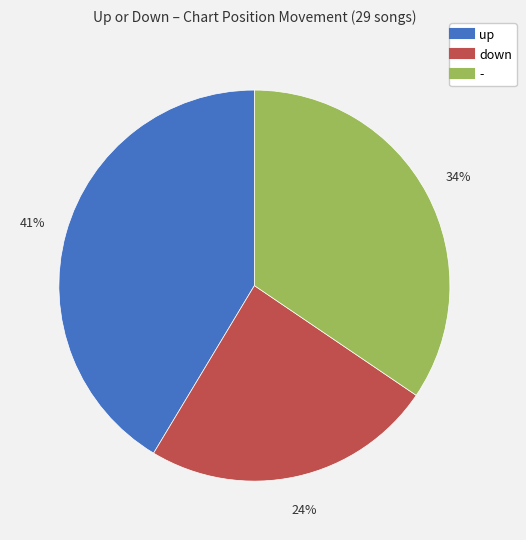

Rank the categories by value from highest to lowest.

up, -, down